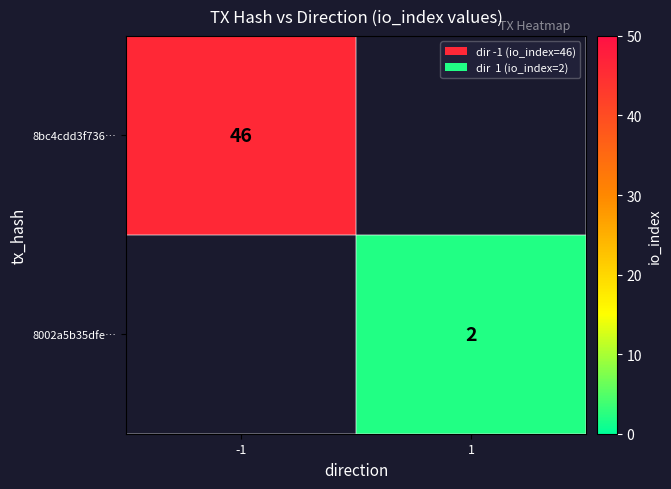

Is it true that 8bc4cdd3f736… equals 18 at -1?

False